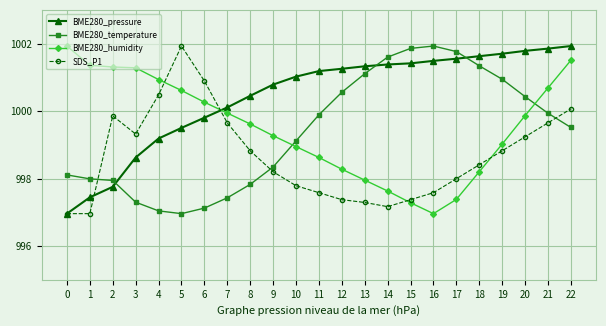

Is the value of SDS_P1 at 18 greater than the value of BME280_pressure at 0?

Yes